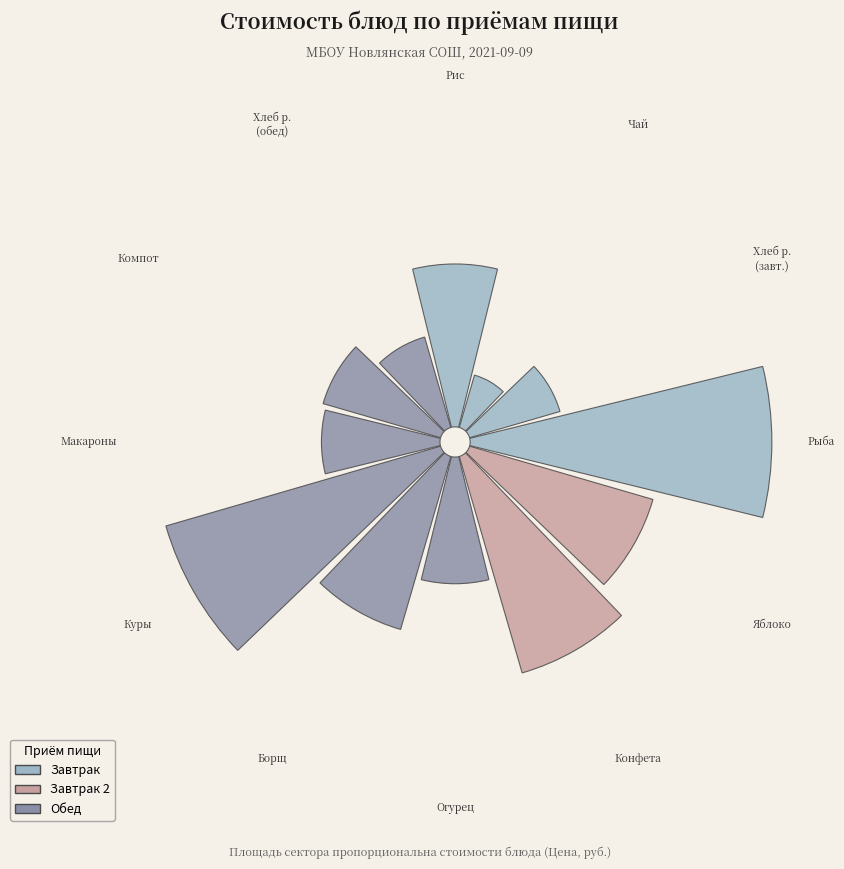

Does any single category account for the majority?

No